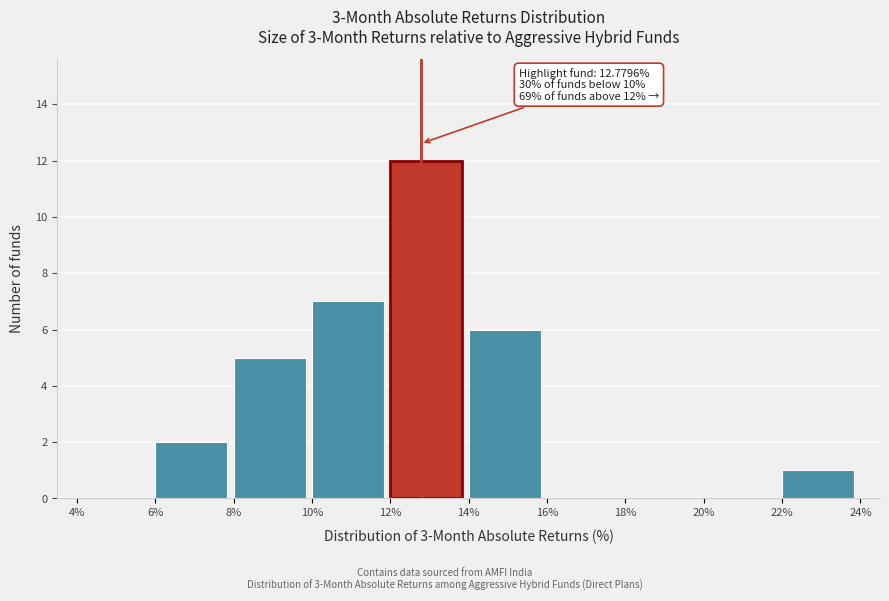

Which range on the x-axis has the tallest bar?

12% to 14%